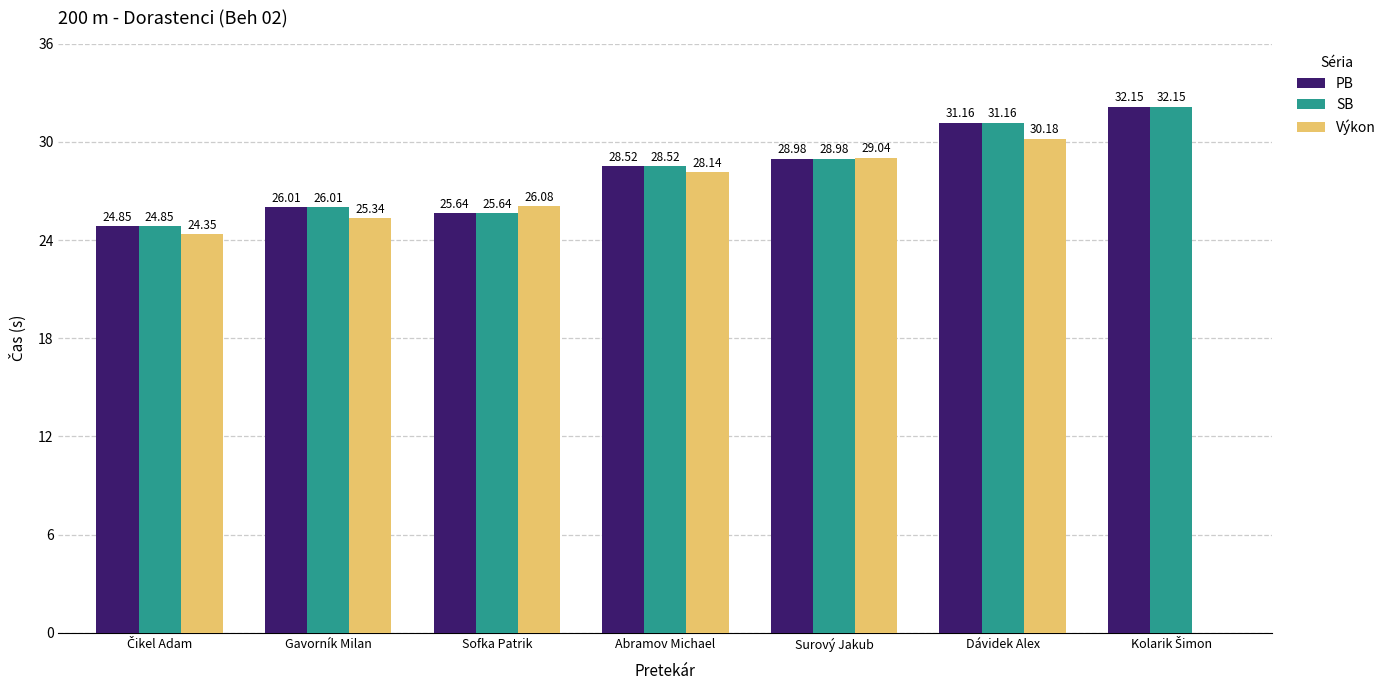

What is the highest value of the Výkon series?

30.2